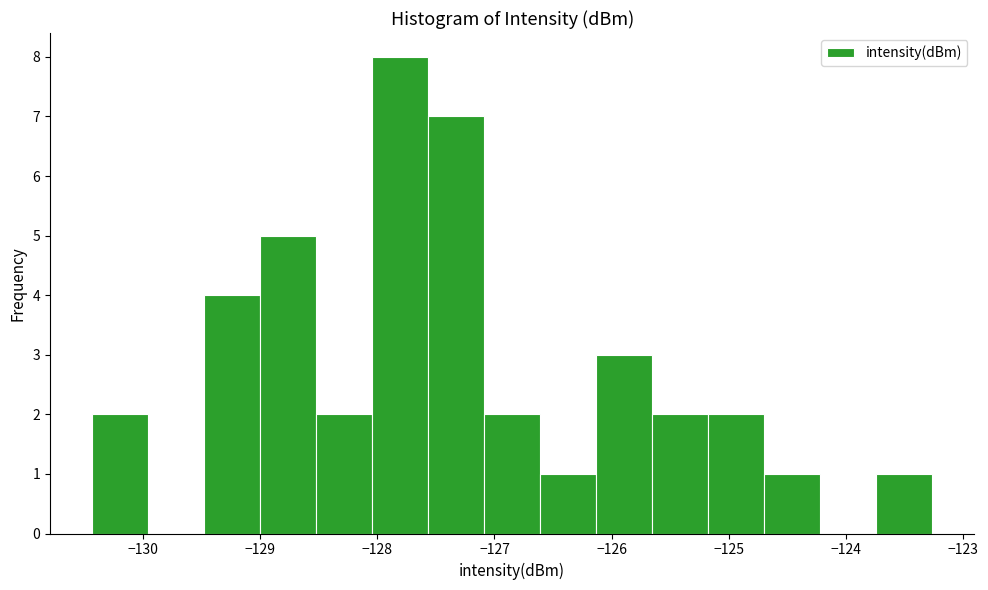

Over which range of the x-axis is the bar tallest?

-128.0 to -127.6